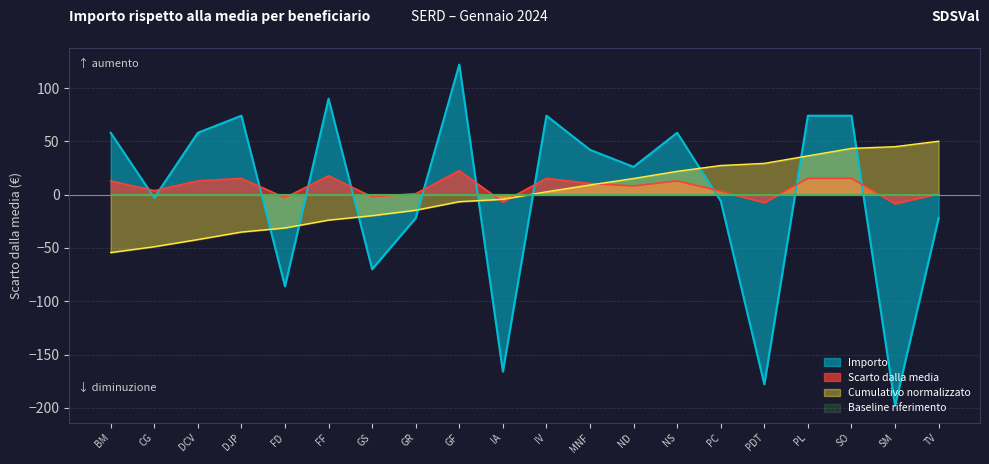

How many lines are shown in the chart?

4